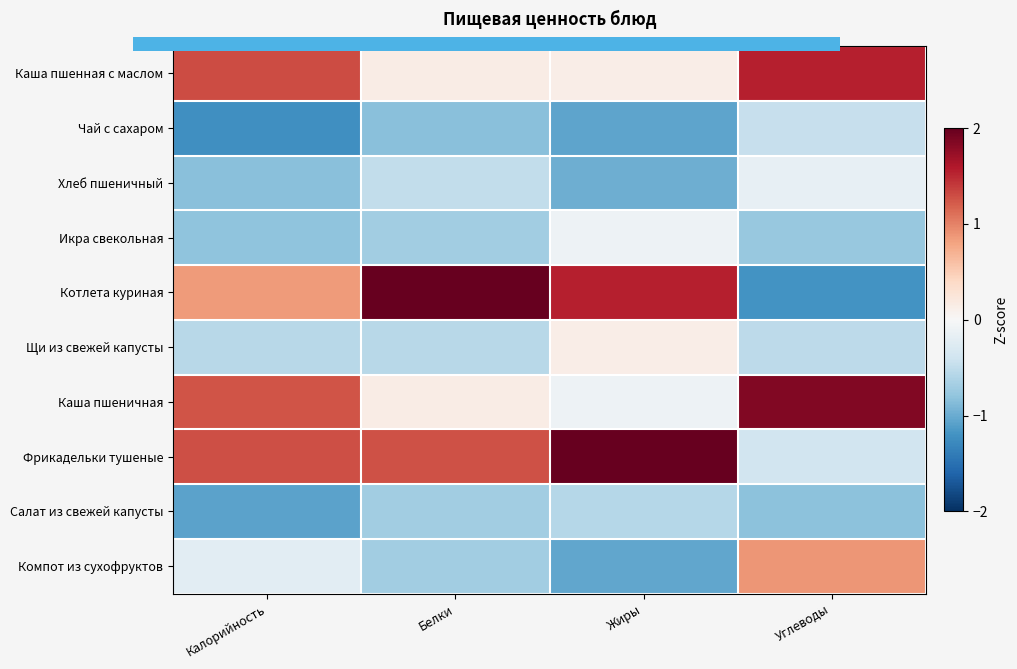

At Жиры, list the series in order from smallest to largest.

Чай с сахаром, Компот из сухофруктов, Хлеб пшеничный, Салат из свежей капусты, Икра свекольная, Каша пшеничная, Каша пшенная с маслом, Щи из свежей капусты, Котлета куриная, Фрикадельки тушеные